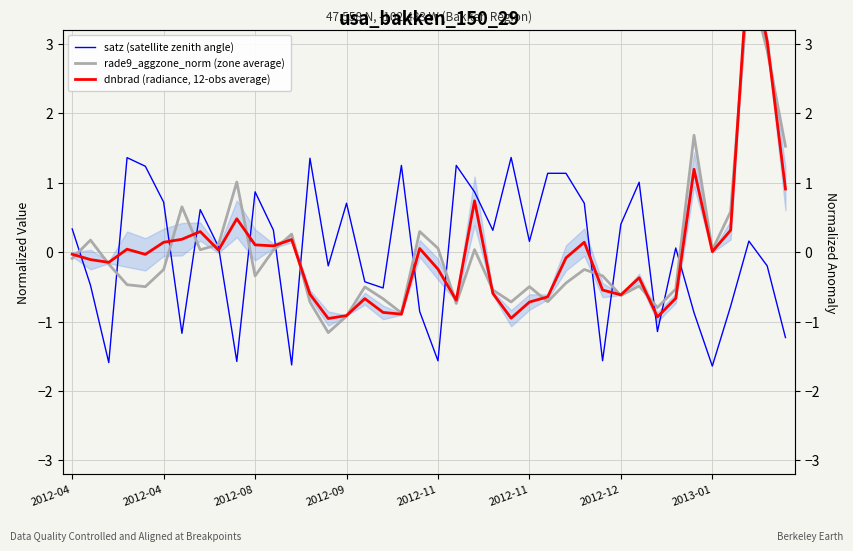

At which category is the sum across all series the highest?

37